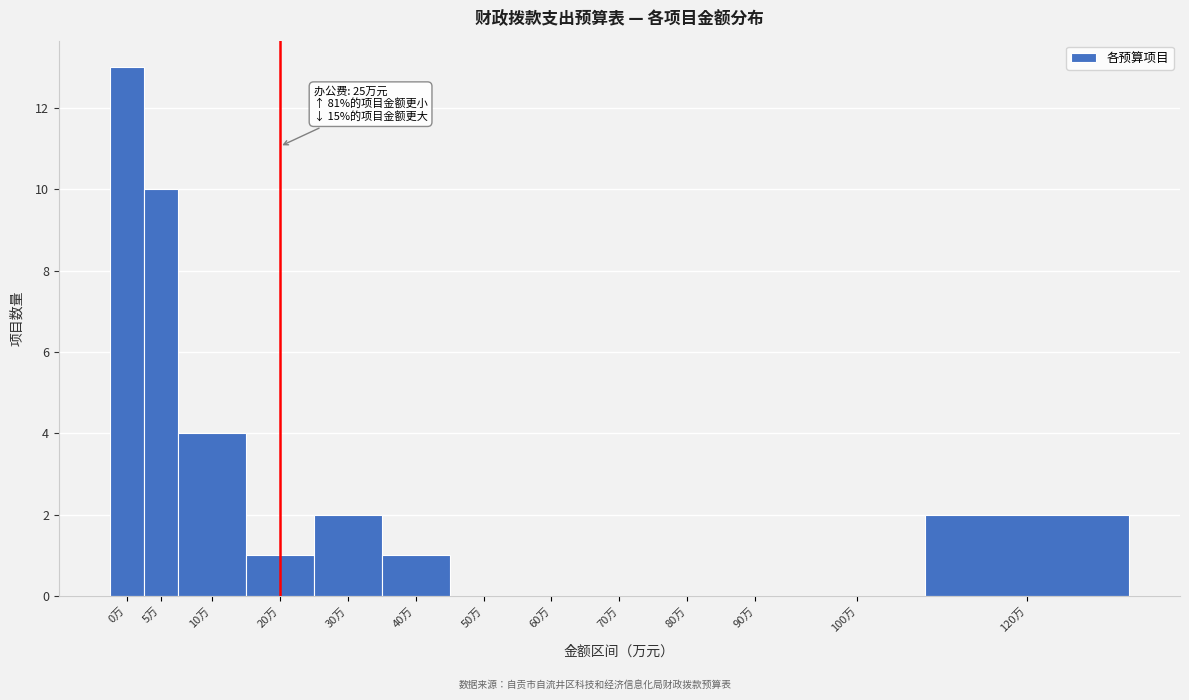

Reading right to left, list all the values displayed in this chart.

120万=2	100万=0	90万=0	80万=0	70万=0	60万=0	50万=0	40万=1	30万=2	20万=1	10万=4	5万=10	0万=13